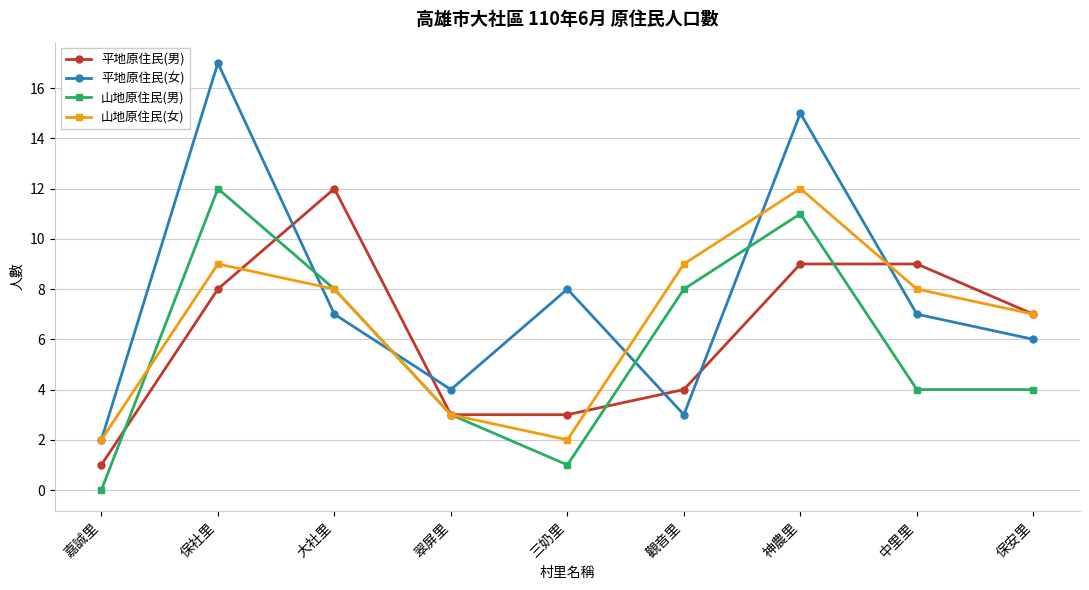

Which category has the lowest value across all series?

嘉誠里